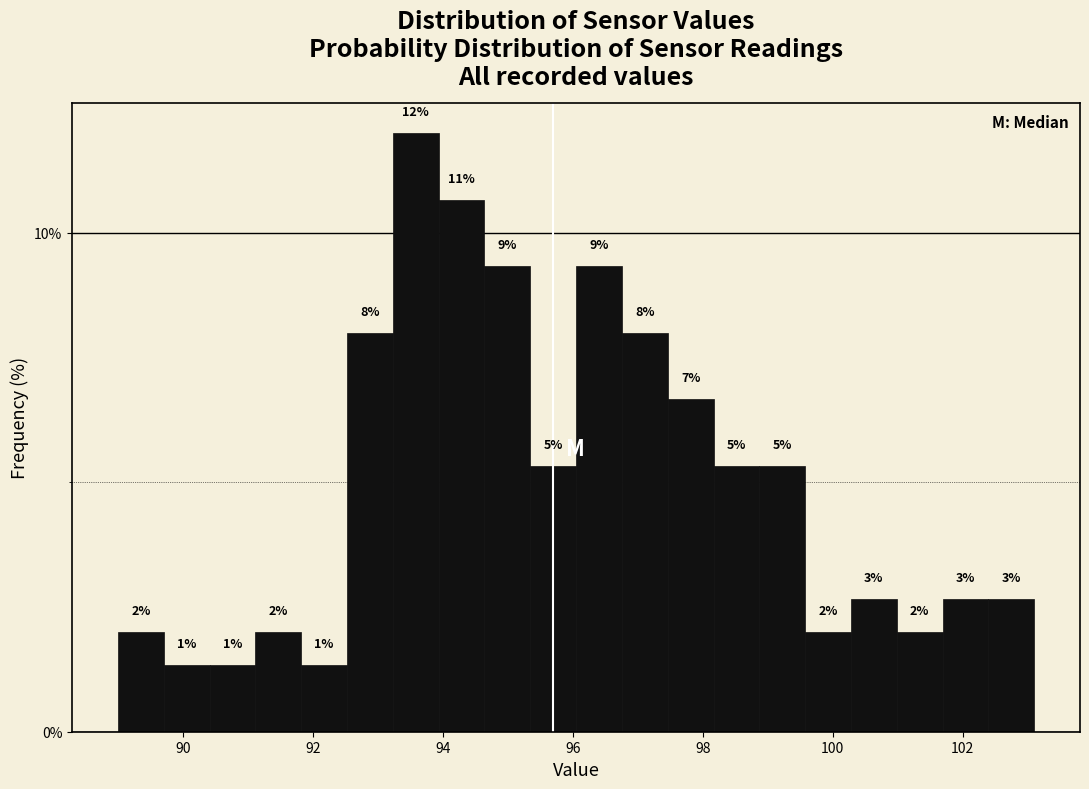

Around what value on the x-axis is the tallest bar? Give the approximate position of its centre, as read against the axis.

93.6